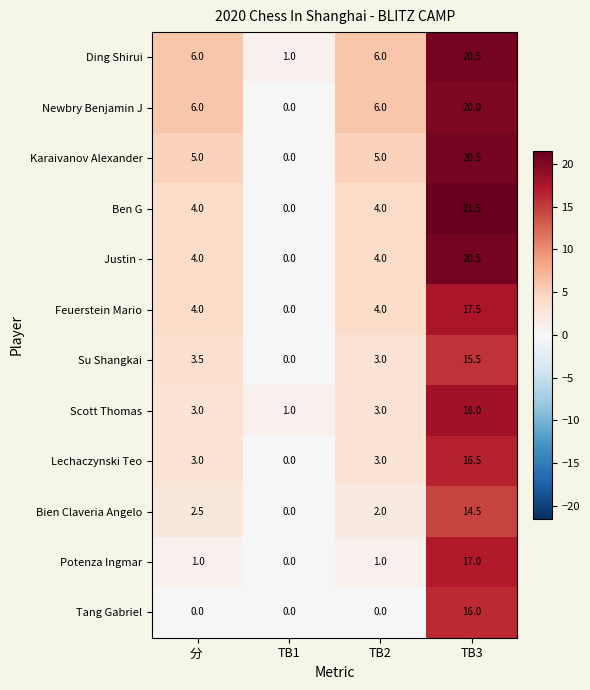

At which category is the sum across all series the highest?

TB3